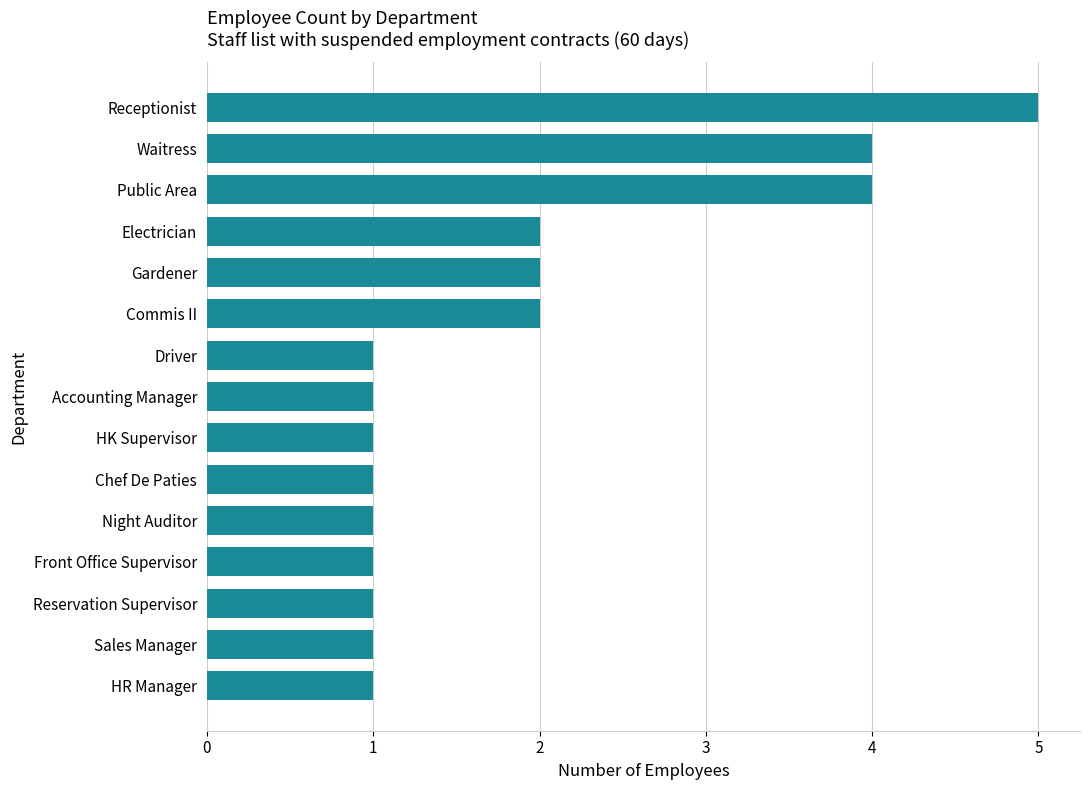

The value at Driver is 1. True or false?

True